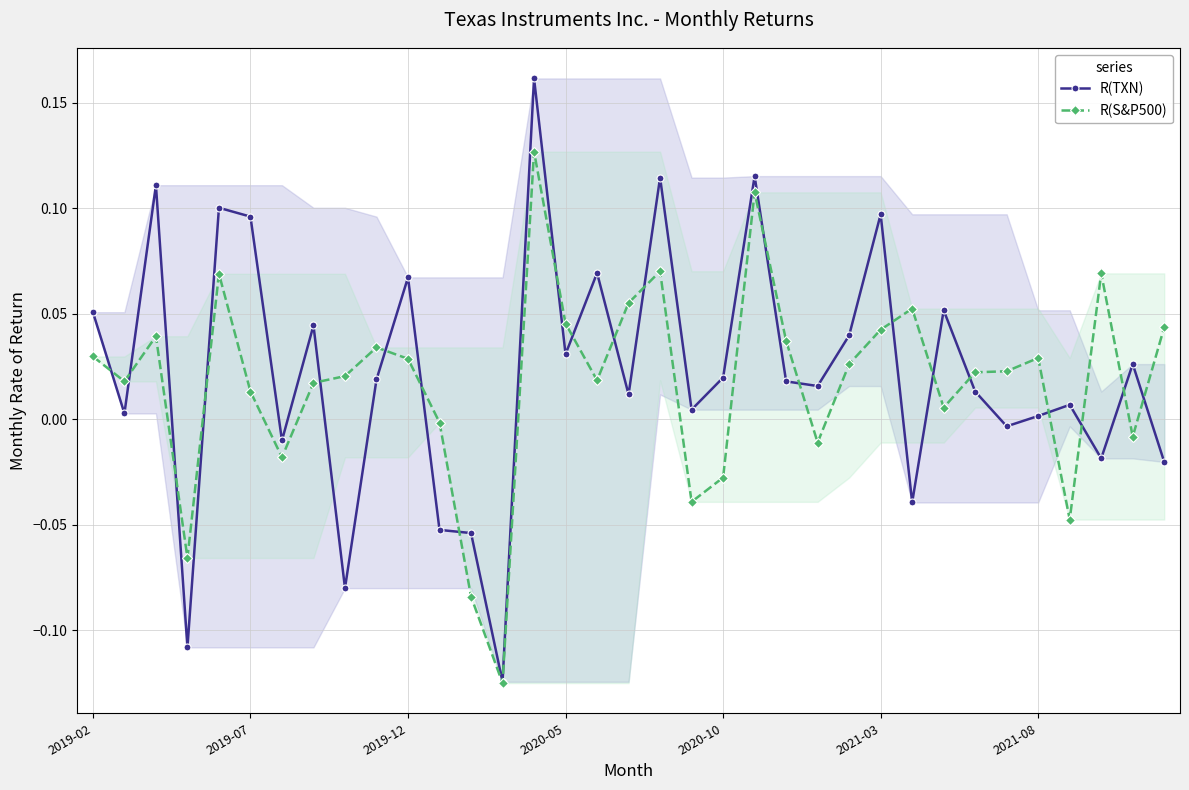

Where does the R(S&P500) series first go above 0?

2019-02